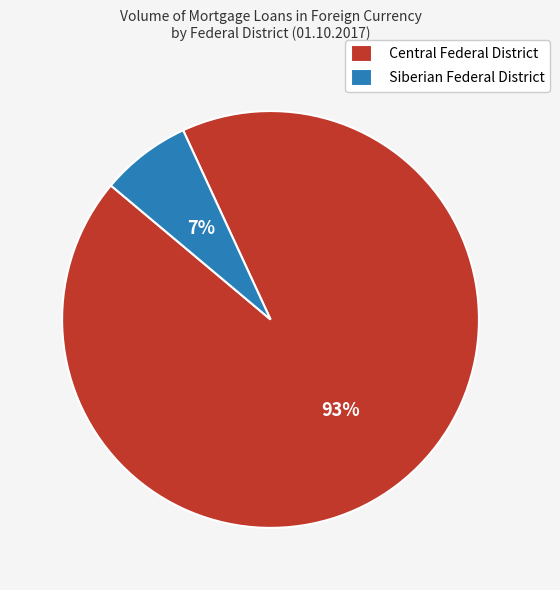

Rank the categories by value from highest to lowest.

Central Federal District, Siberian Federal District